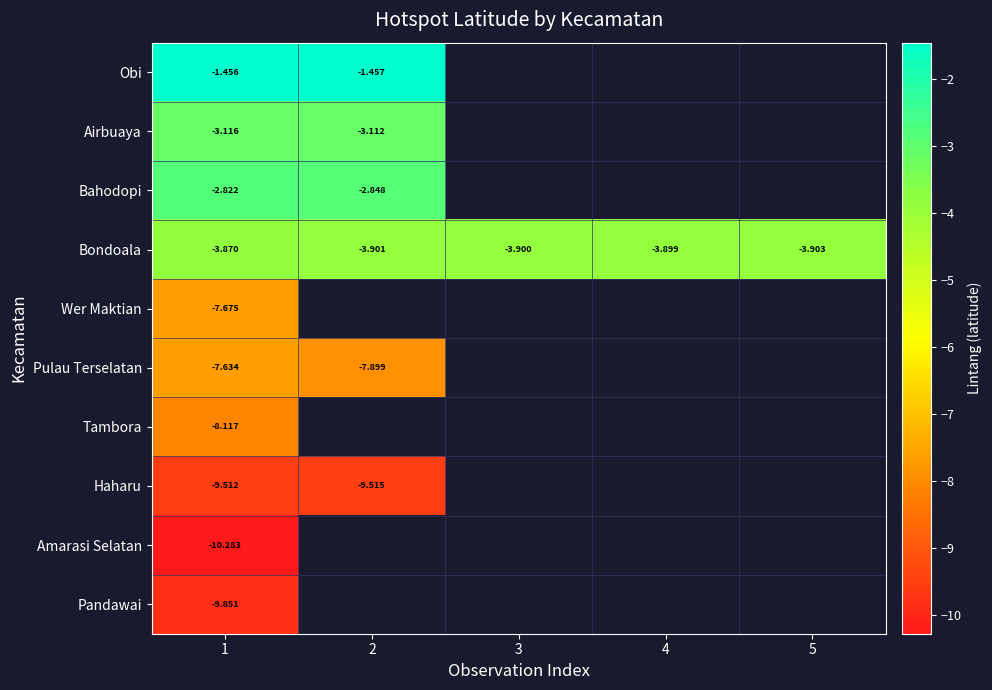

Is the value of Bahodopi at 1 greater than the value of Obi at 2?

No